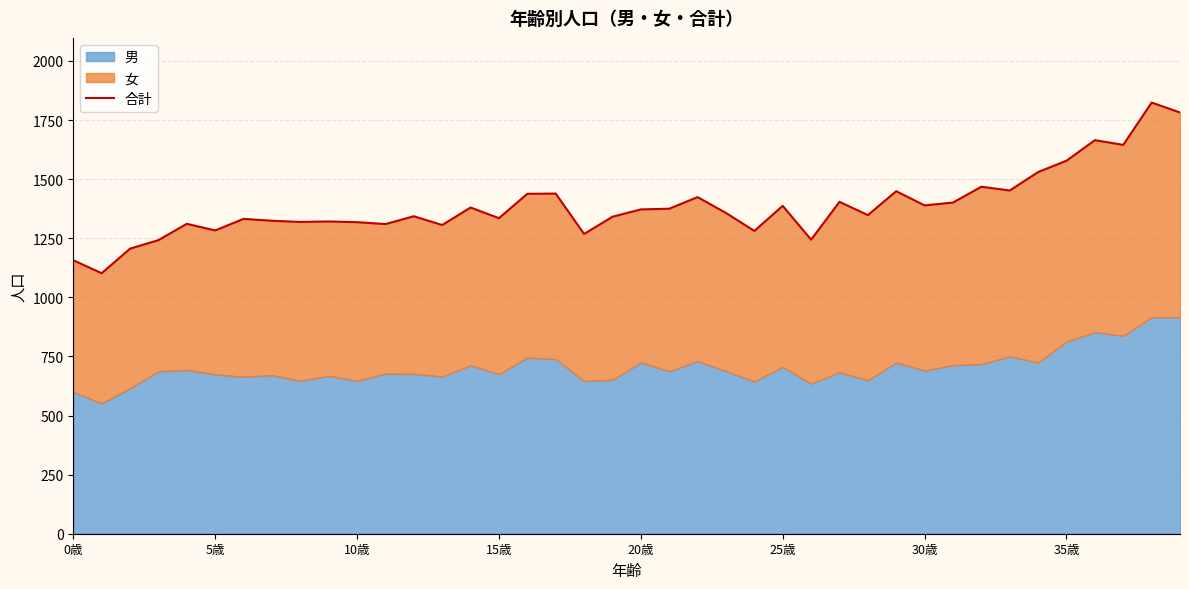

What is the difference between the maximum and minimum values?

722